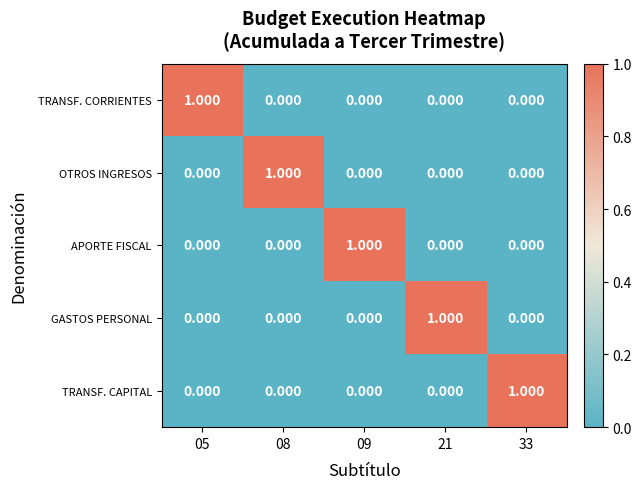

Which has a higher value, 05 or 08?

05